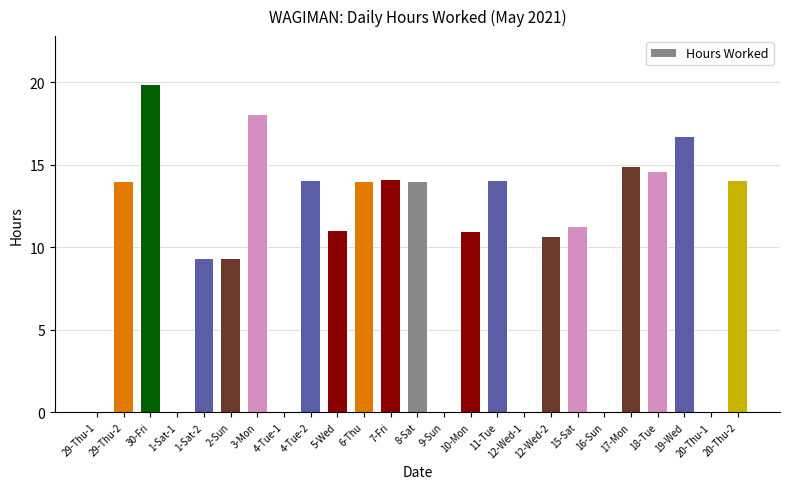

What is the greatest value displayed?

19.8